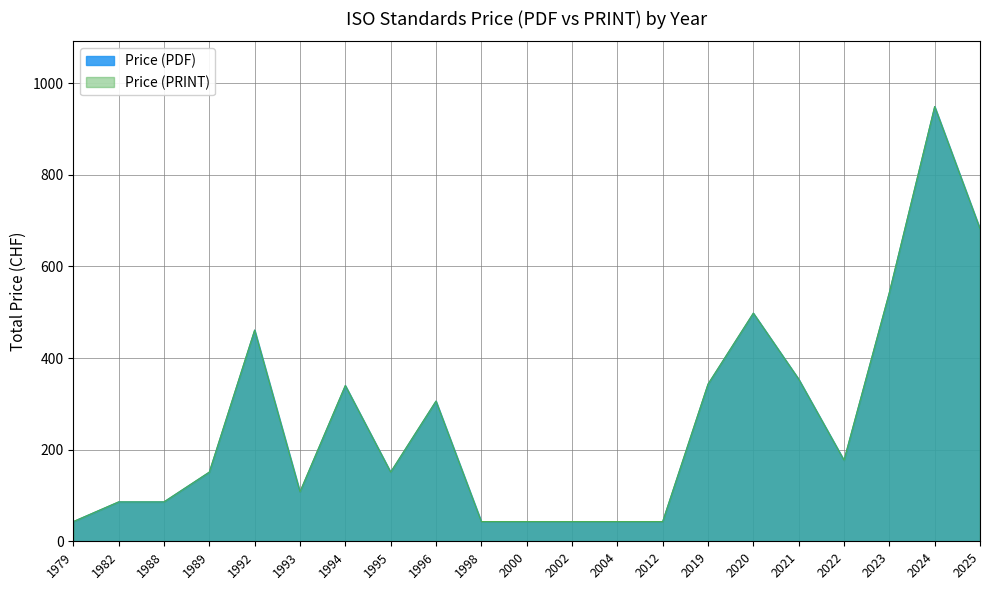

True or false: Price (PDF) has a value of 59 at 1989.

False